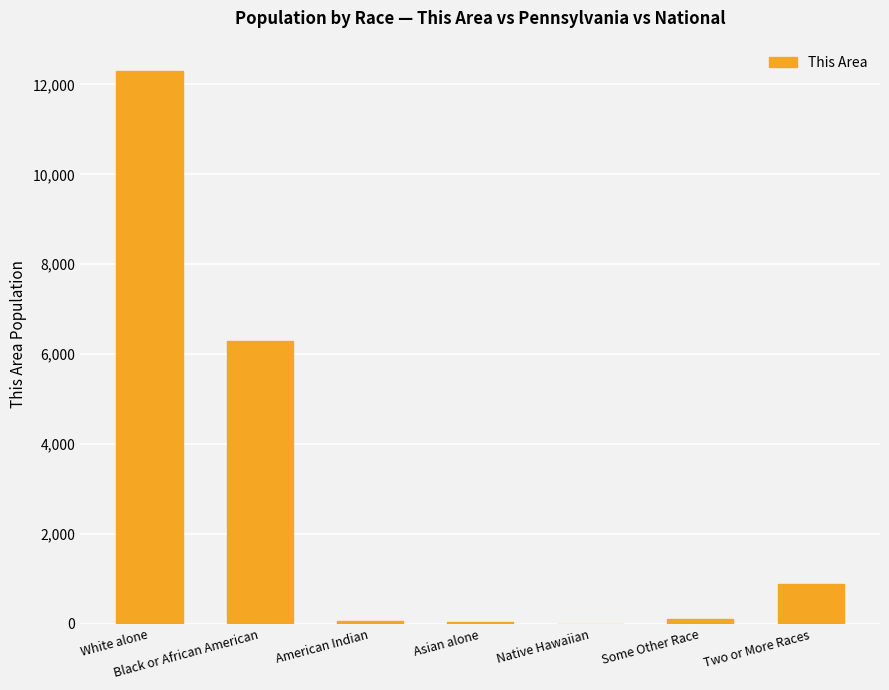

Which has a higher value, Some Other Race or Black or African American?

Black or African American